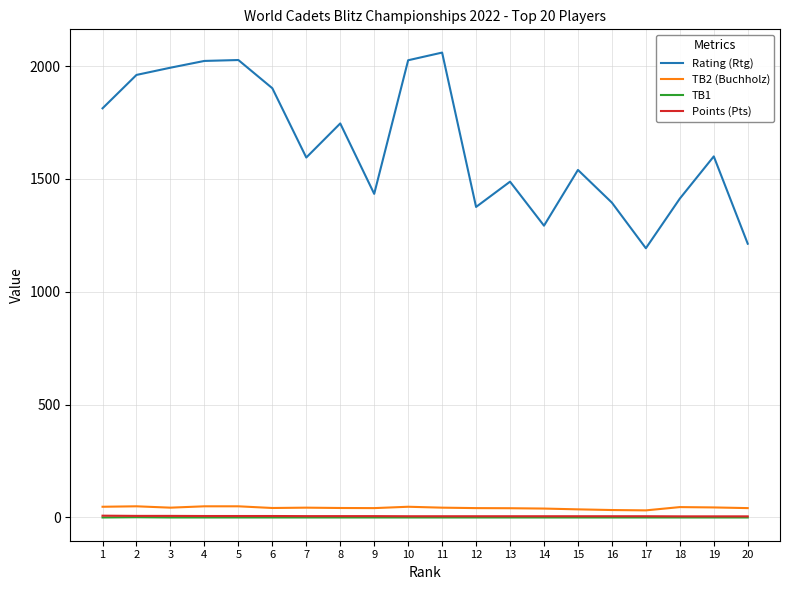

Which series changed the most between 5 and 8?

Rating (Rtg)